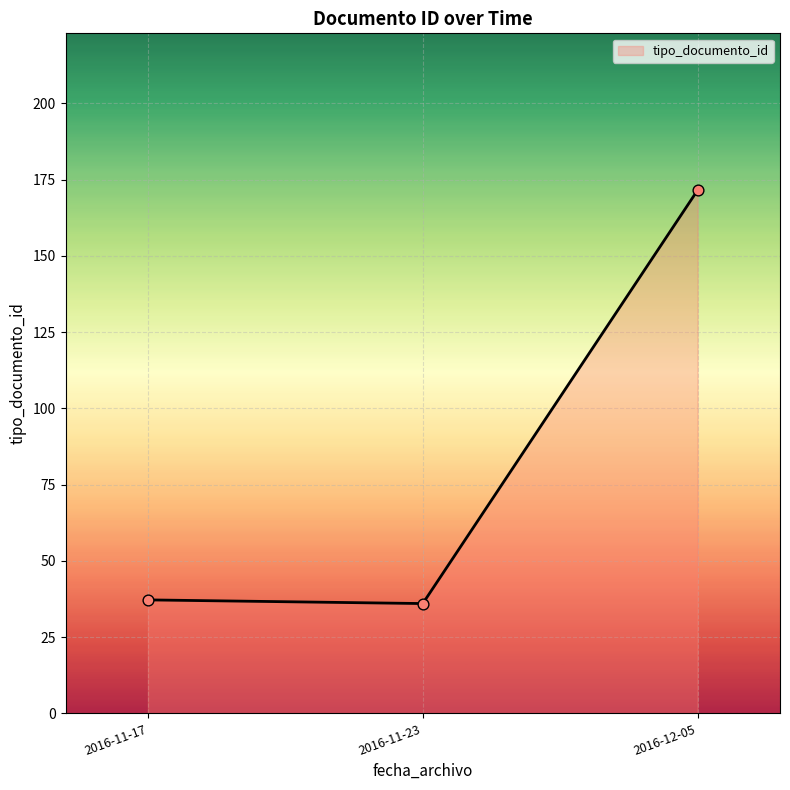

Between 2016-11-23 and 2016-12-05, which is larger?

2016-12-05